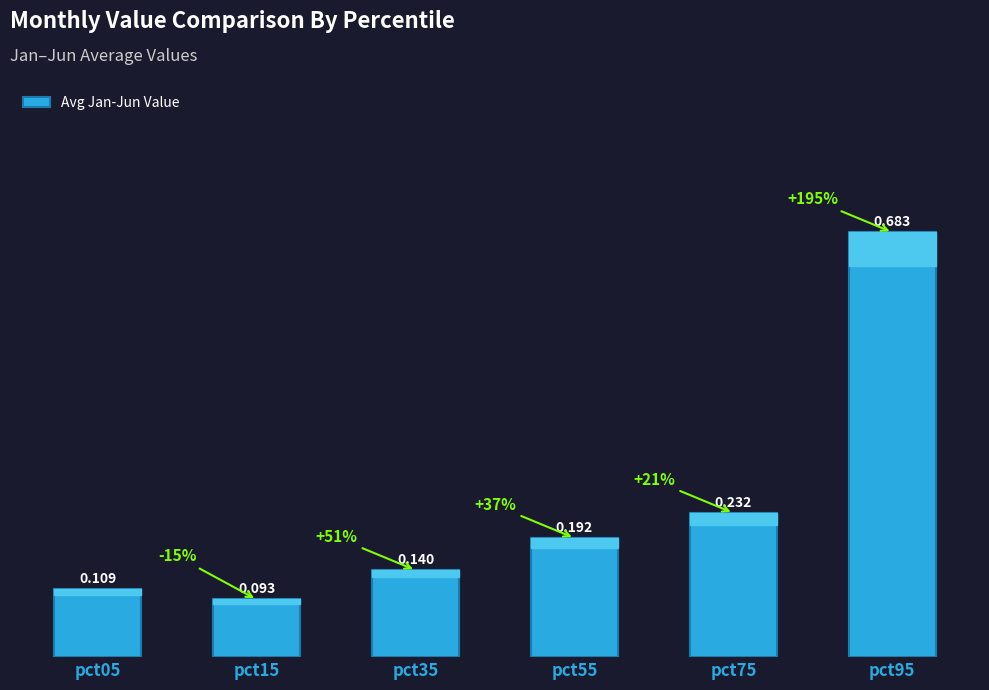

Reading right to left, what are all the values shown in this chart?

pct95=0.7	pct75=0.2	pct55=0.2	pct35=0.1	pct15=0.1	pct05=0.1